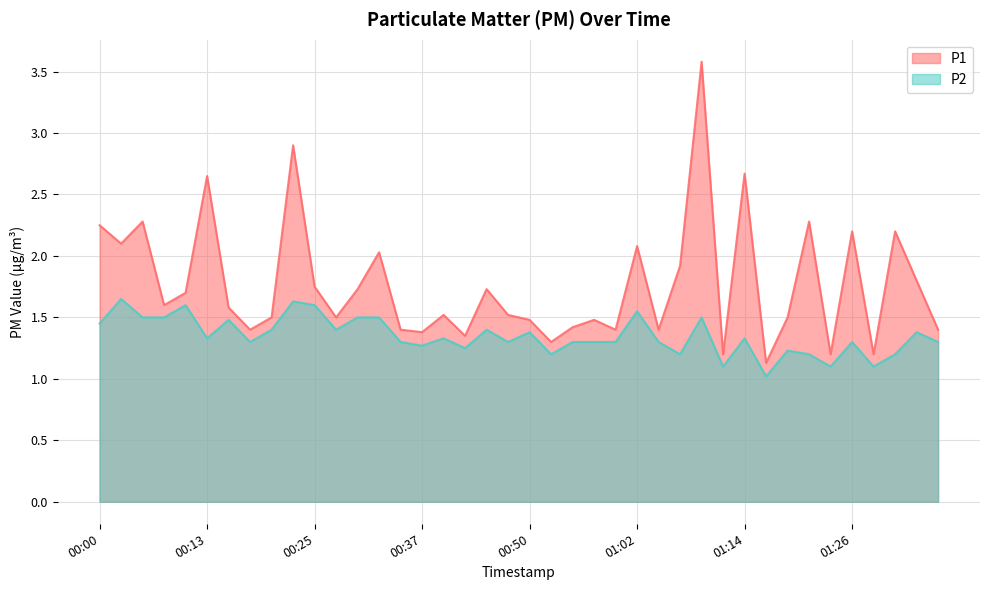

Where is the first local maximum for P1?

00:05